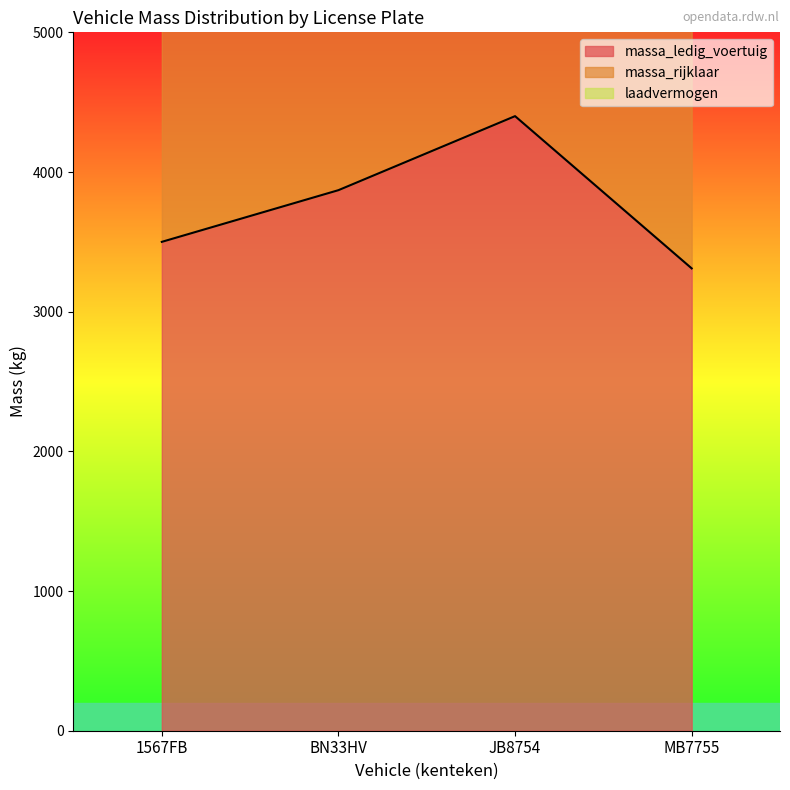

List the series in order of their overall mean, lowest first.

massa_ledig_voertuig, massa_rijklaar, laadvermogen